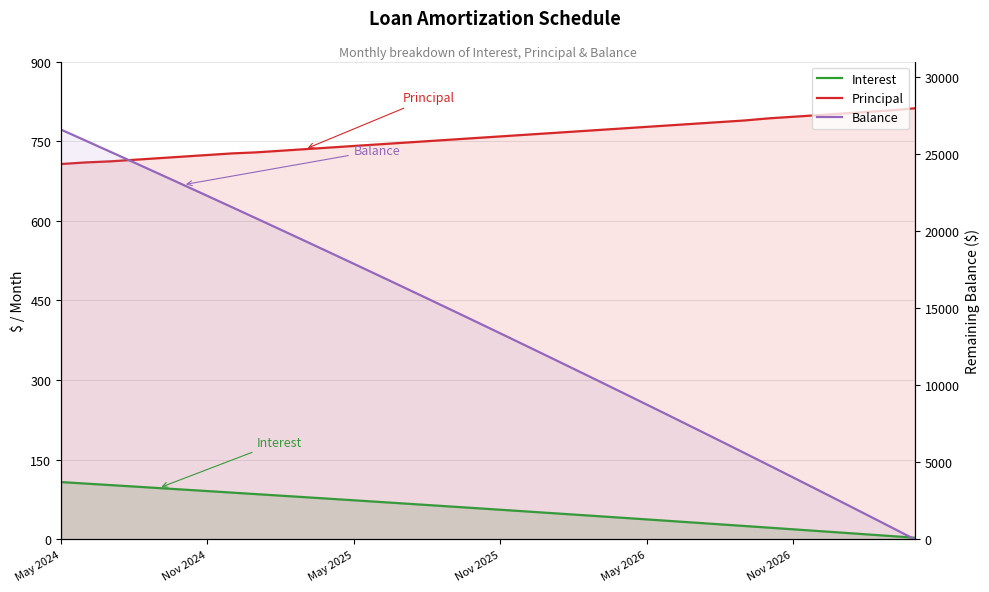

How many values in the Principal series exceed 759?

17